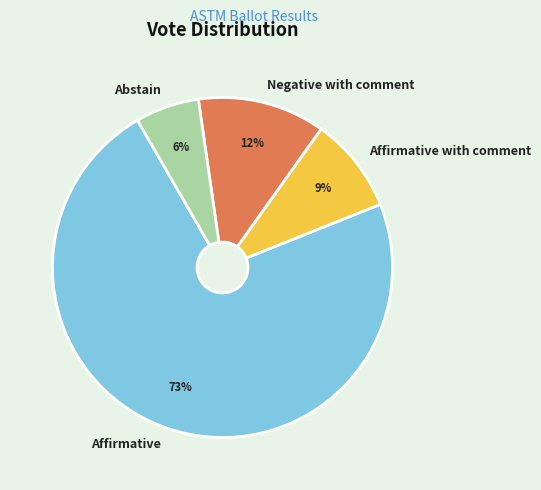

To the nearest percent, what is the difference between the largest and smallest slice percentages?

67%